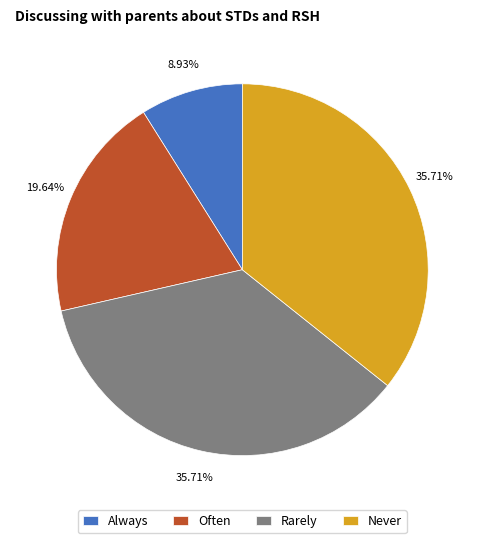

Count the number of slices in the pie.

4